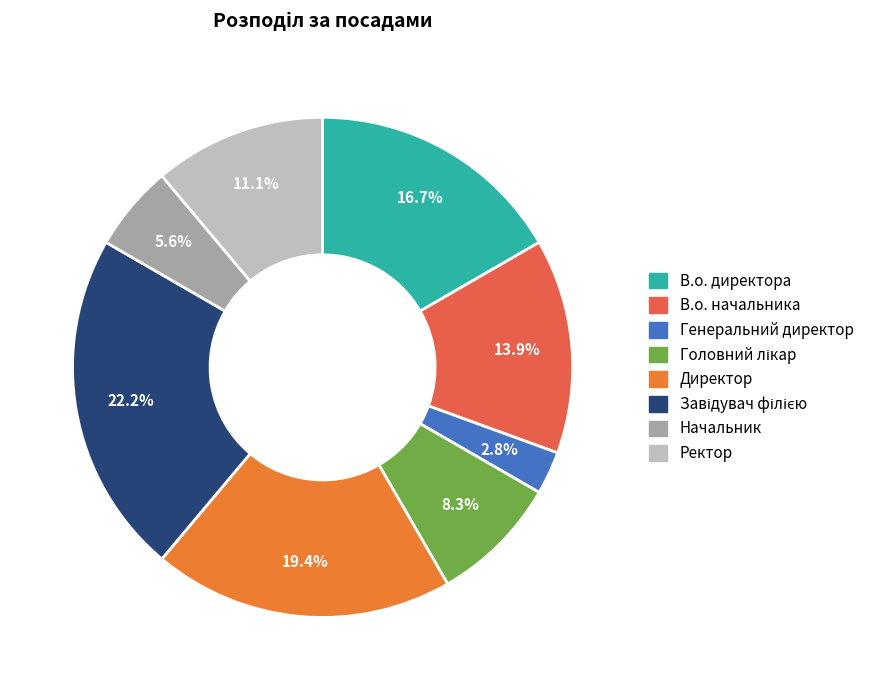

Which slice is the smallest?

Генеральний директор